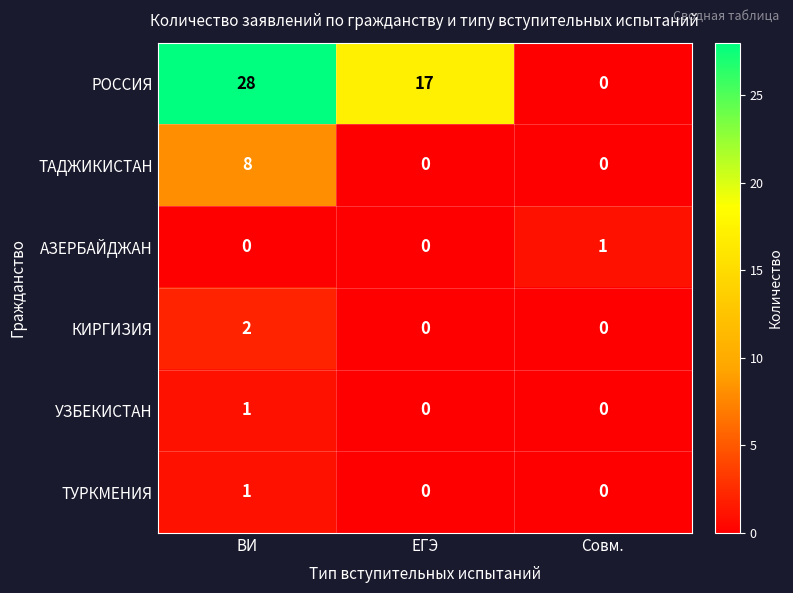

Is it true that ТУРКМЕНИЯ equals 1 at ВИ?

True